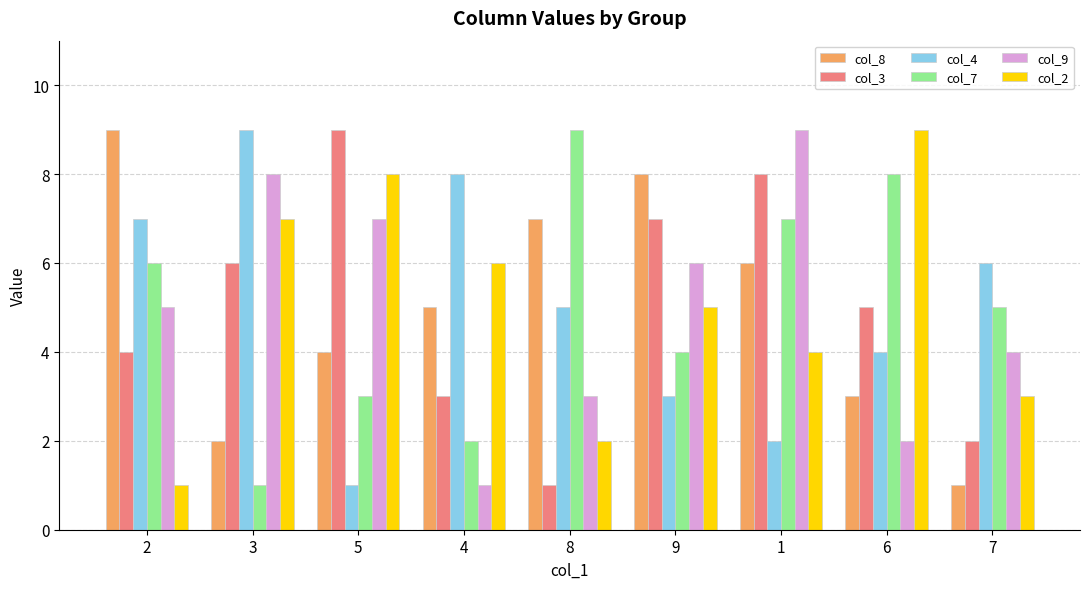

Between 9 and 7, which series saw the biggest shift?

col_8